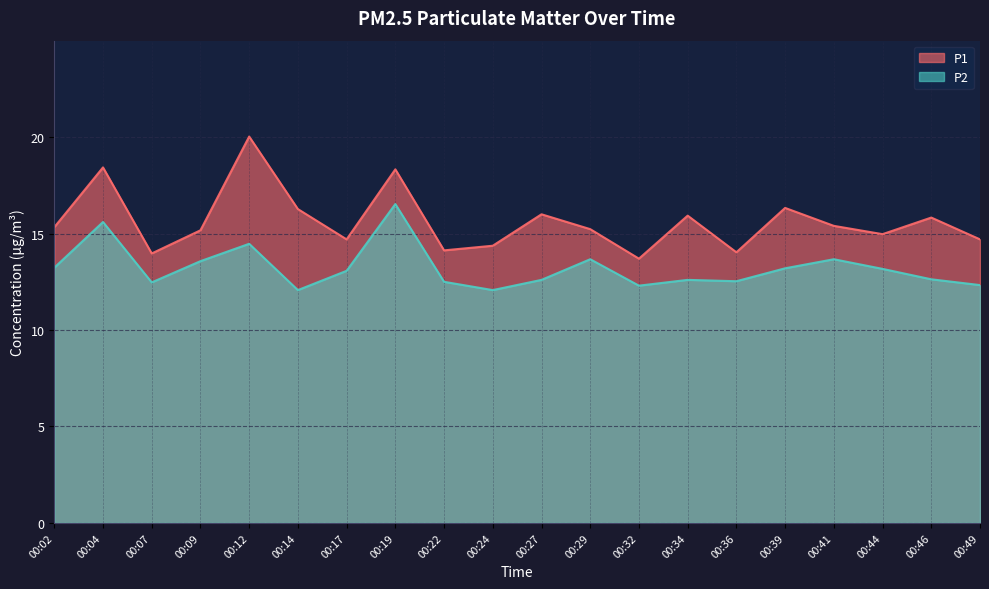

List the series in order of their peak value, lowest first.

P2, P1